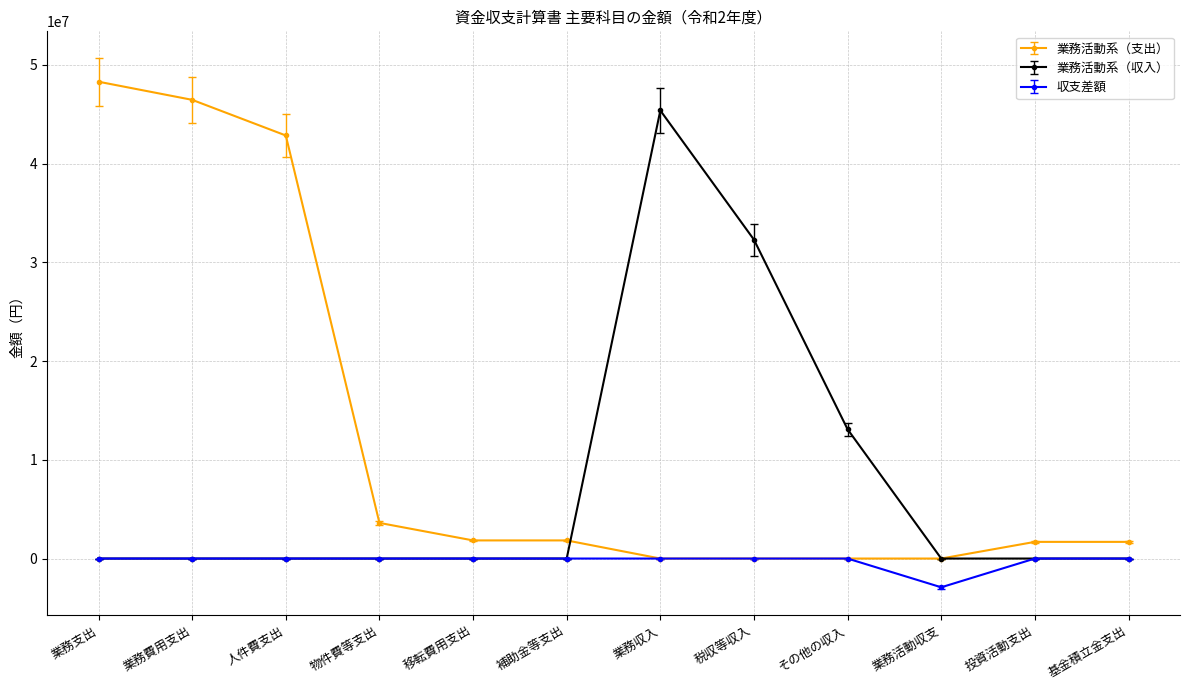

At which label does 収支差額 reach its minimum?

業務活動収支